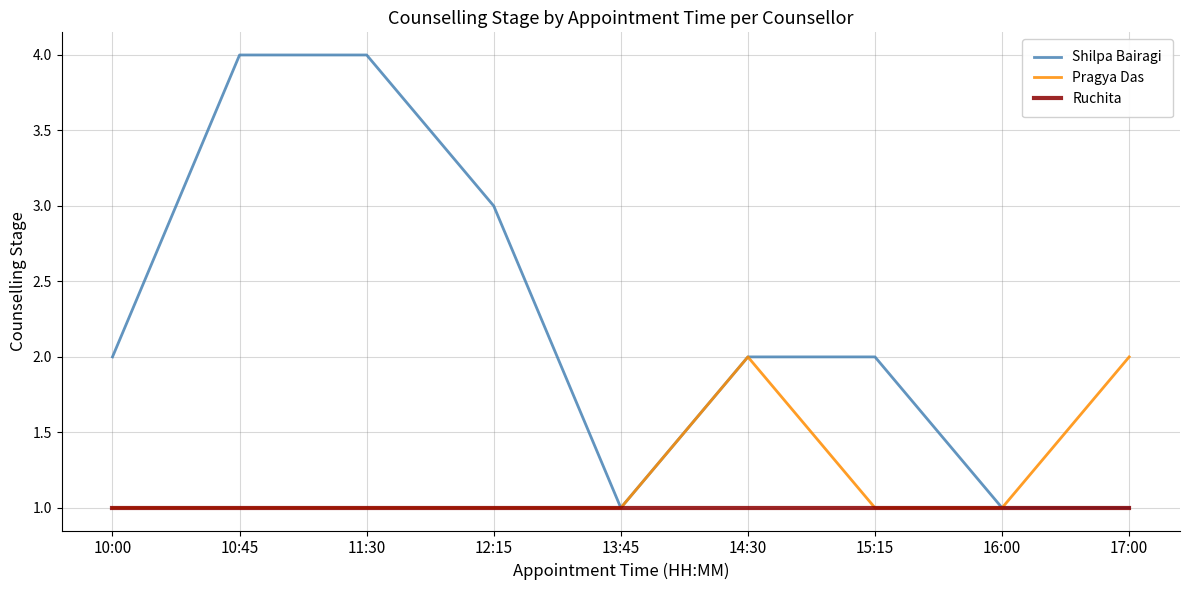

True or false: Ruchita has a value of 1 at 10:45.

True